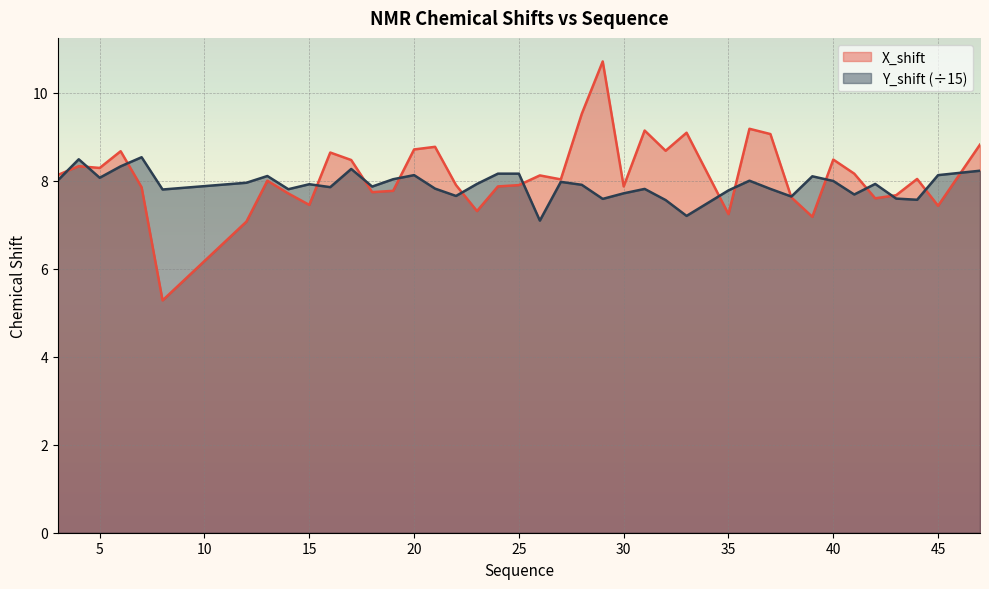

What are all the series names shown in the legend?

X_shift, Y_shift (÷15)